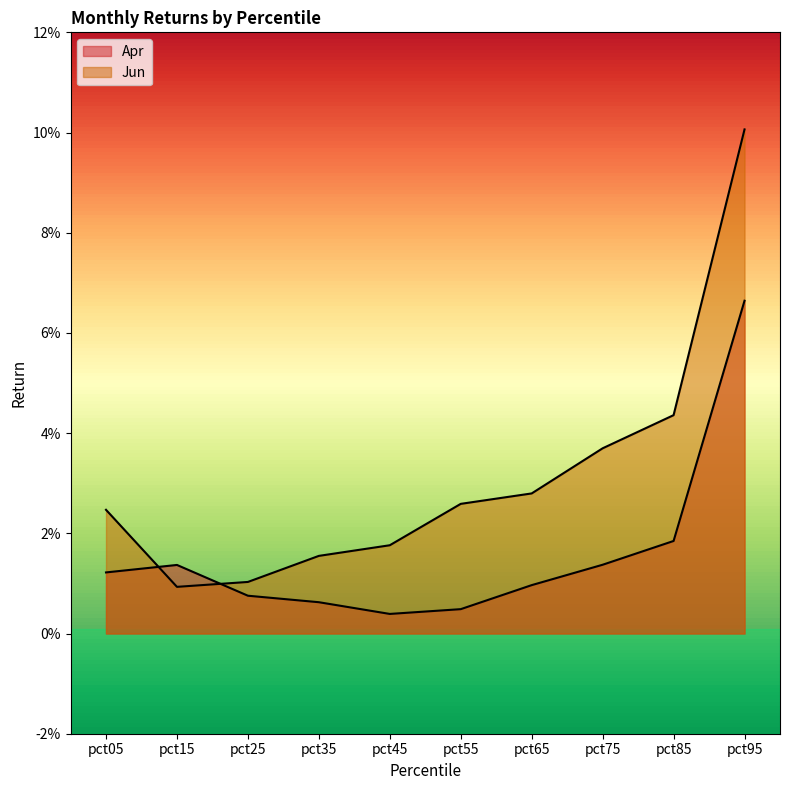

Is the value of Apr at pct25 greater than the value of Jun at pct95?

No